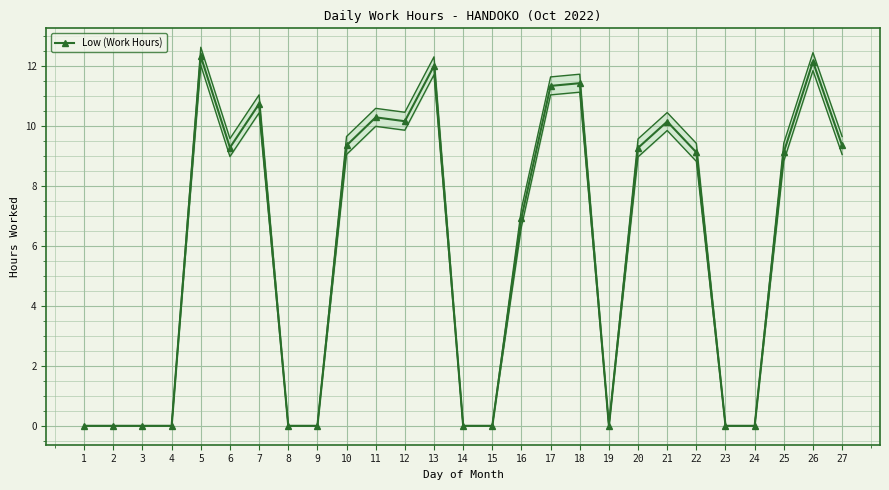

What is the average value?

6.0